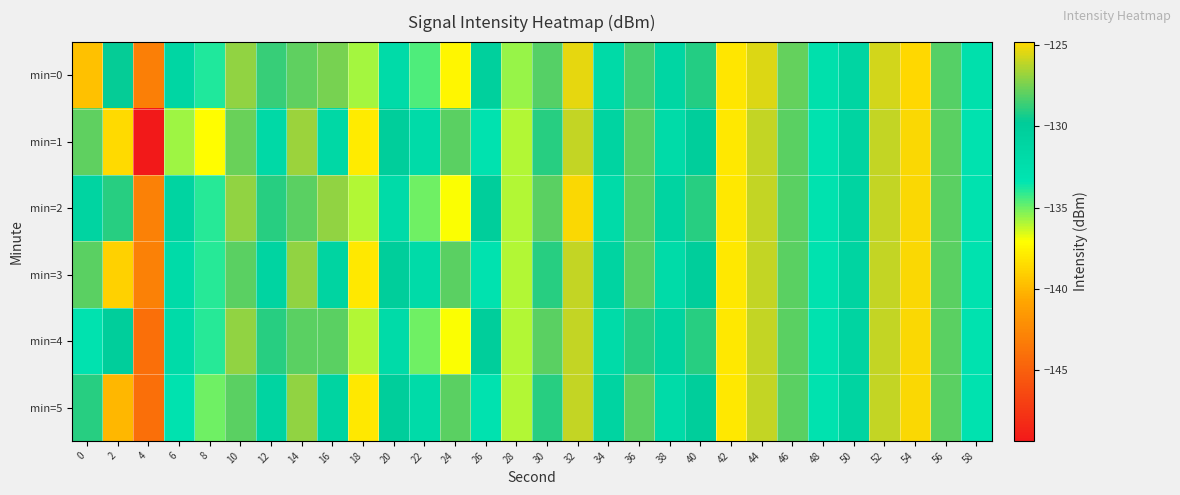

List the series in order of their peak value, lowest first.

min=1, min=2, min=3, min=4, min=5, min=0